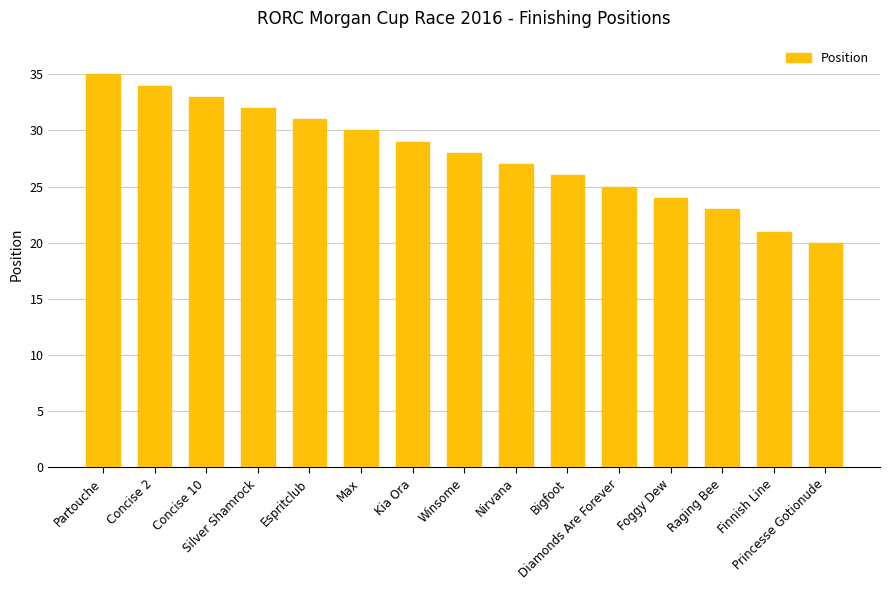

What is the difference between the maximum and minimum values?

15